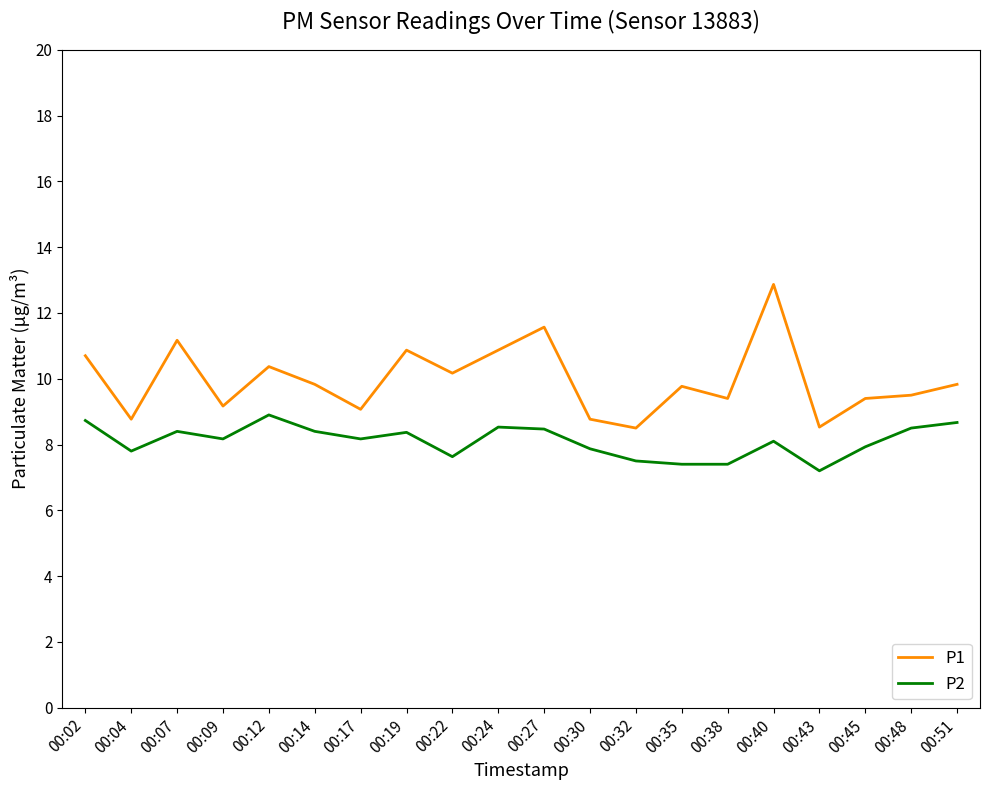

Where is the first local minimum for P1?

00:04